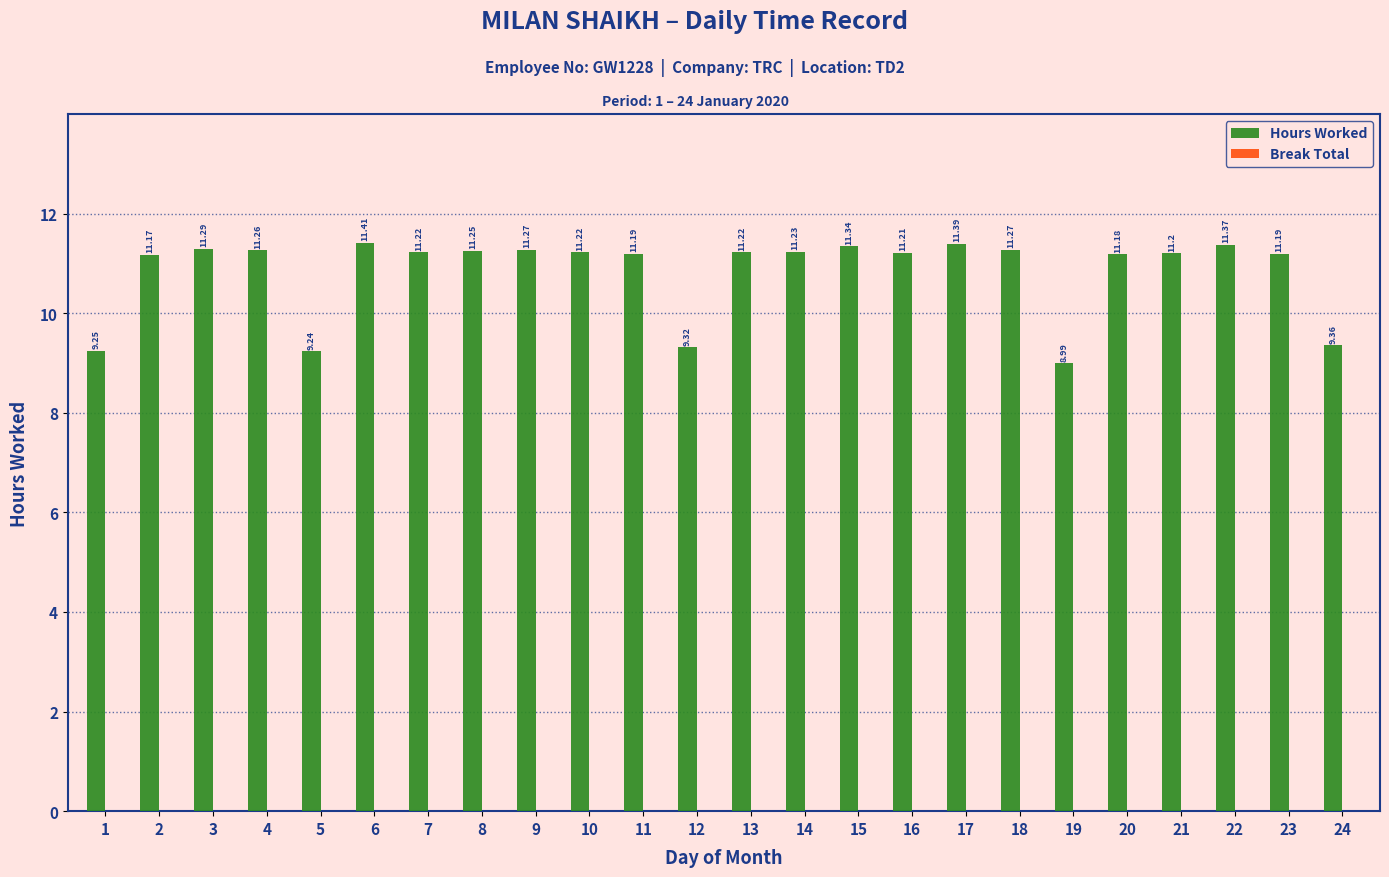

Which has a higher value, 9 or 16?

9